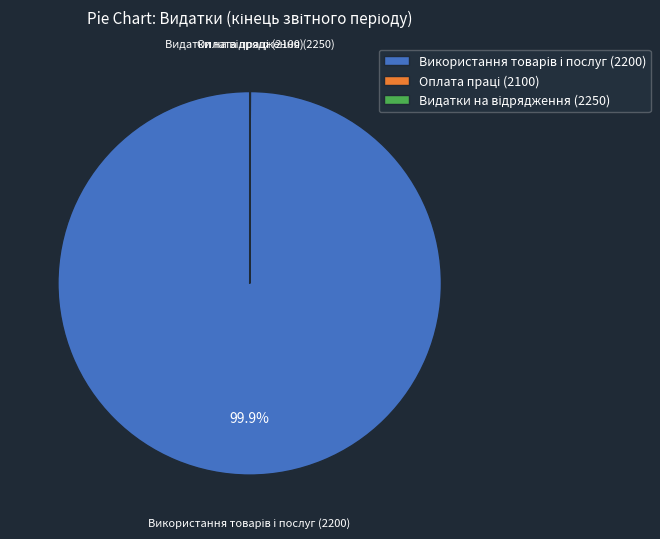

Is there a majority slice in this chart?

Yes